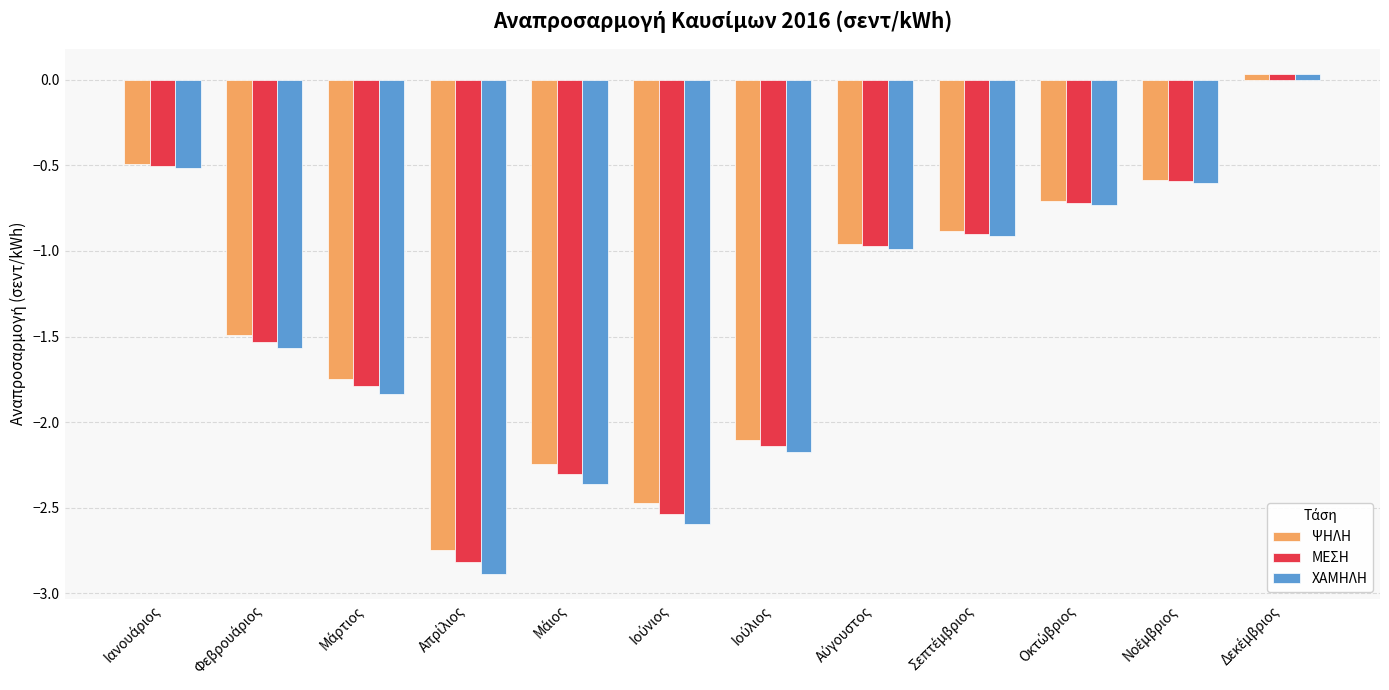

What is the difference between the second highest and minimum values in the ΜΕΣΗ series?

2.3